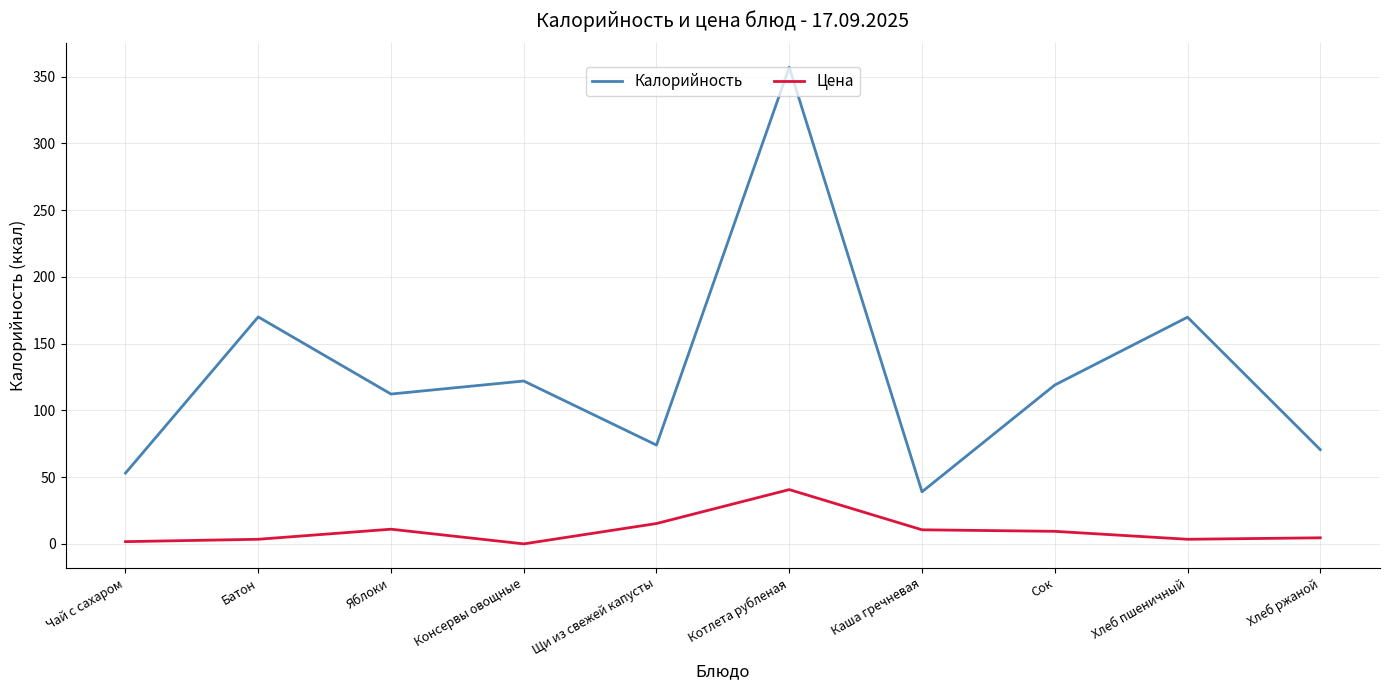

At which label is Цена closest to 20?

Щи из свежей капусты